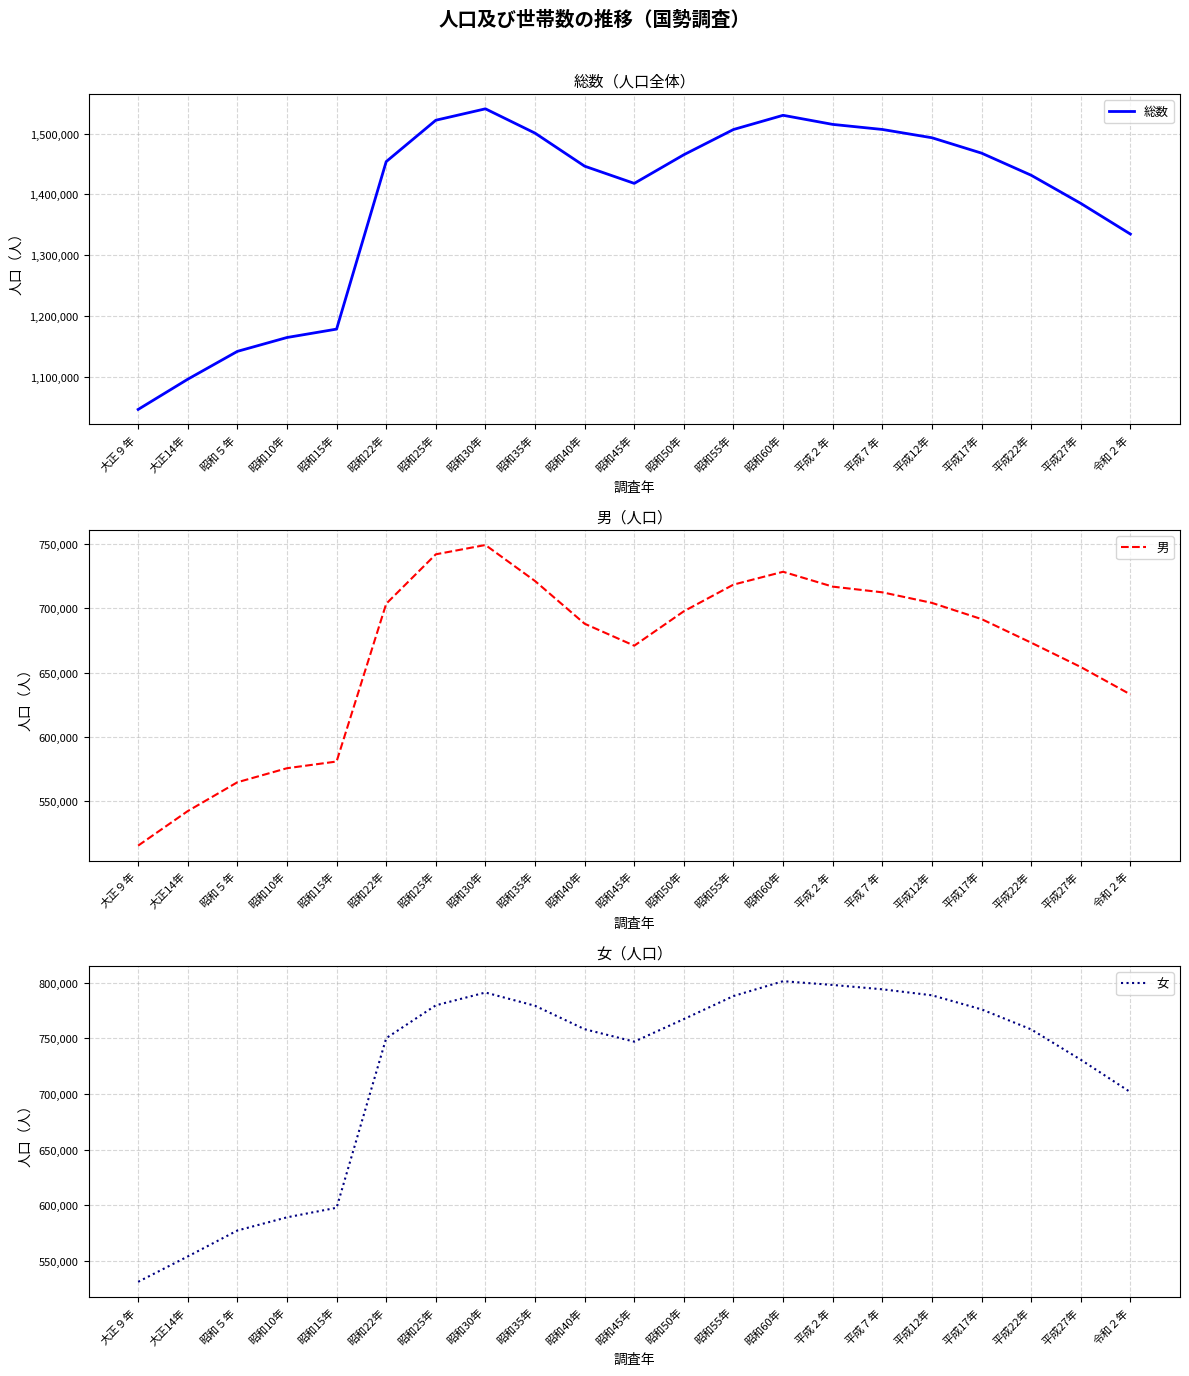

Does the chart display data point markers on the line(s)?

No